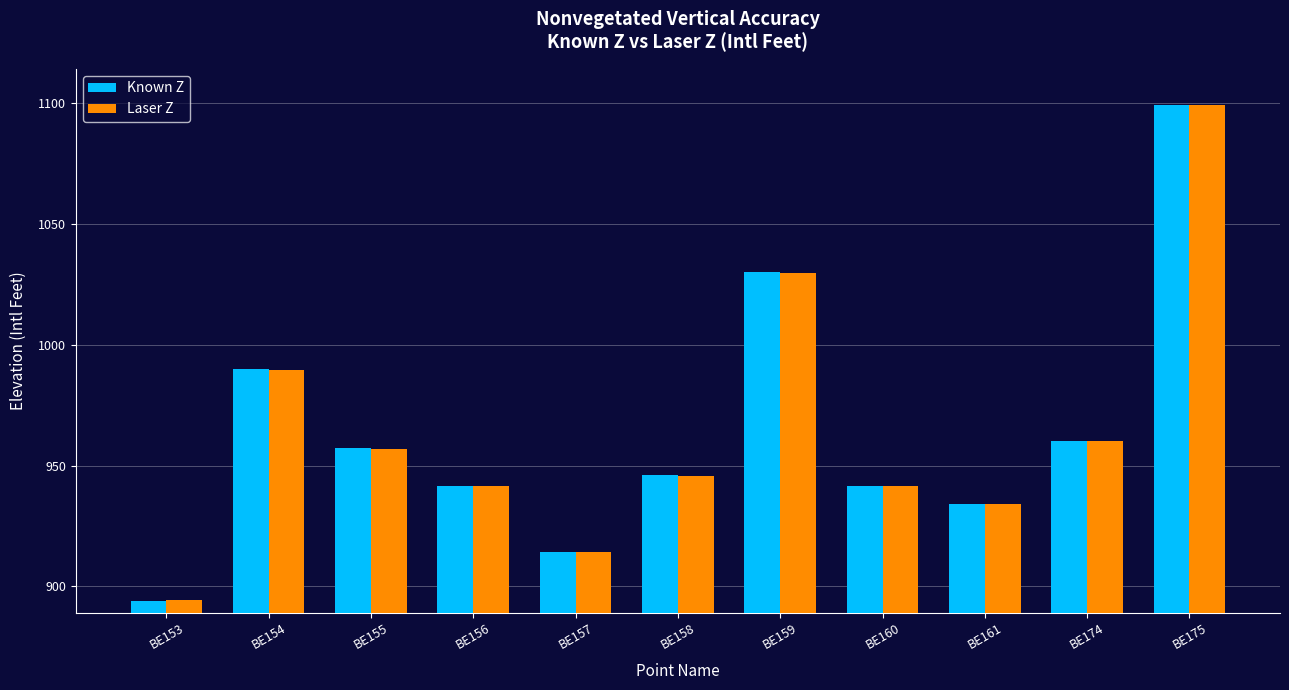

What is the spread (max minus min) of values at BE159?

0.3